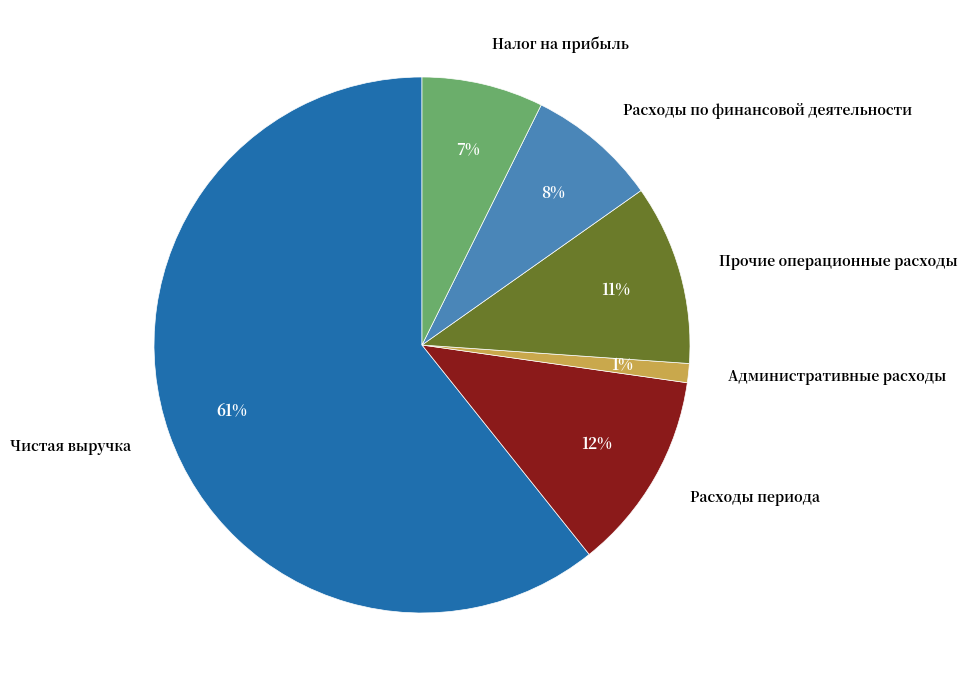

Combined, do Расходы по финансовой деятельности and Прочие операционные расходы account for over 50%?

No